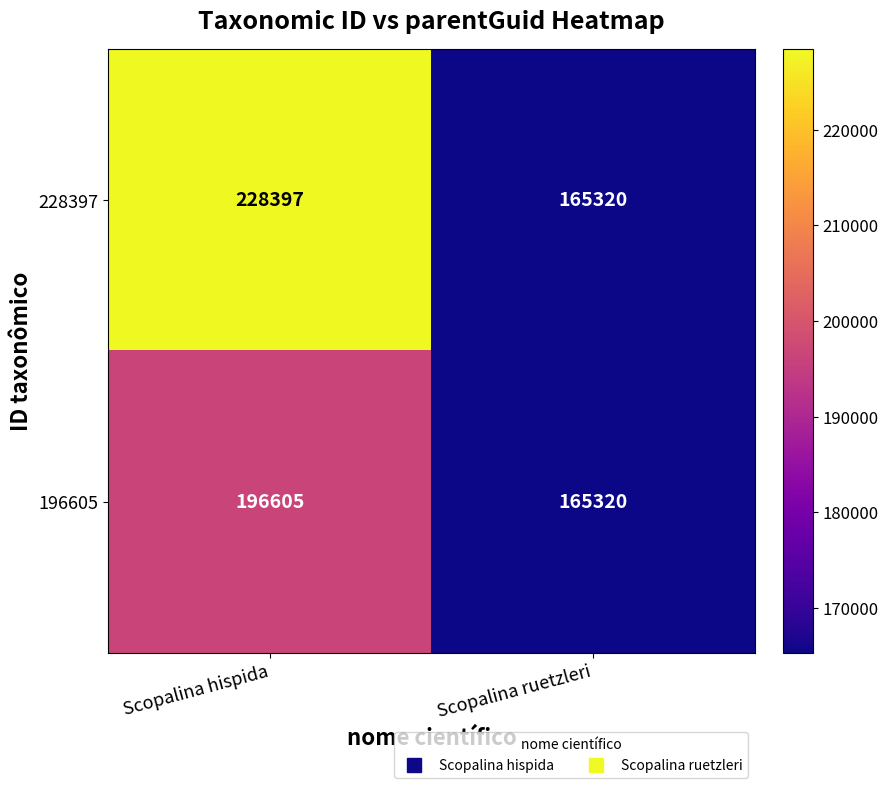

Which series has the largest total across all categories?

228397